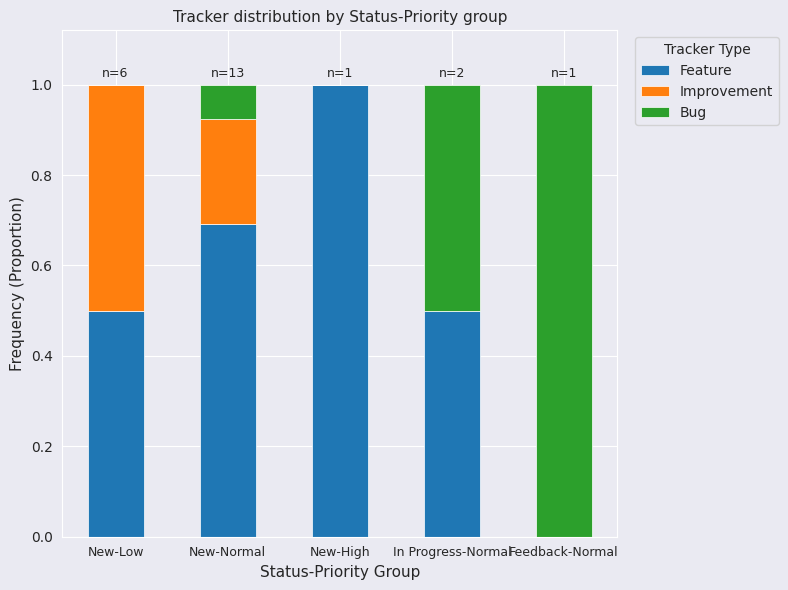

Are the bars grouped side by side (vs. stacked)?

No